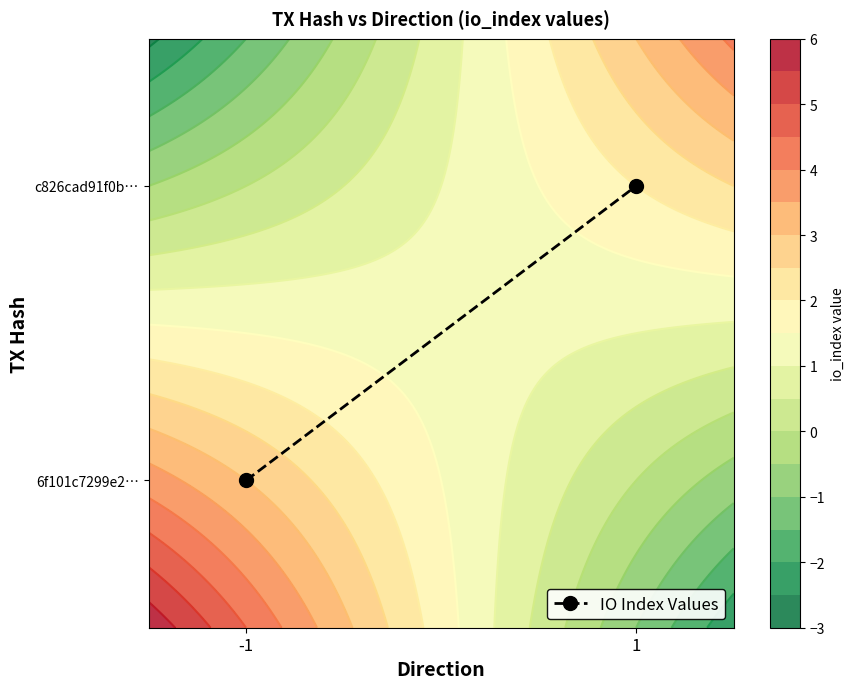

Between -1 and 1, which is larger?

1